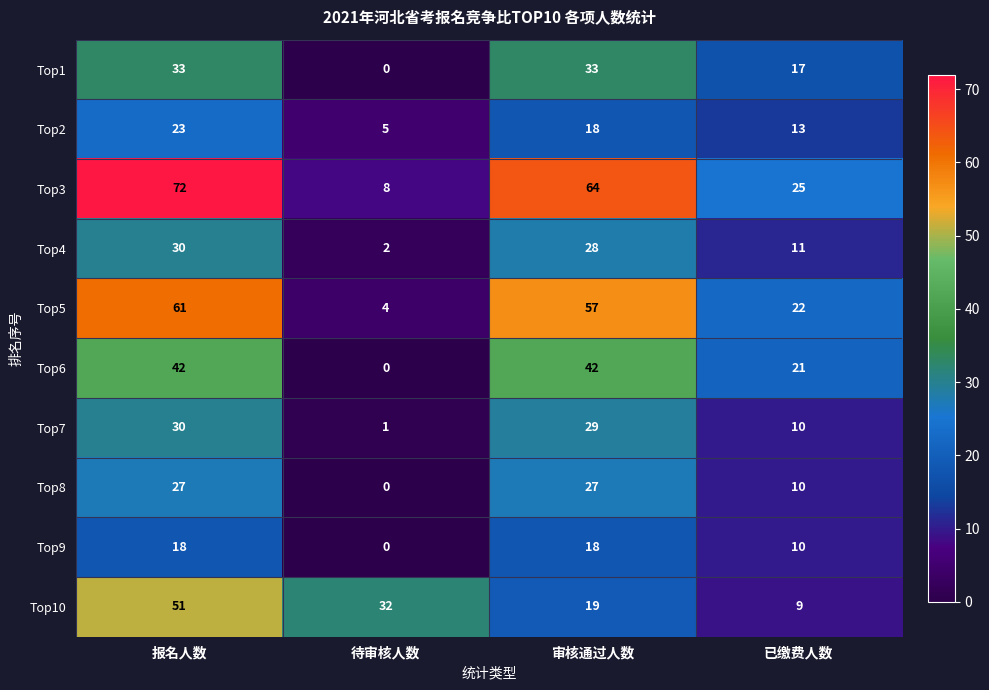

Which series has the largest range (max minus min)?

Top3